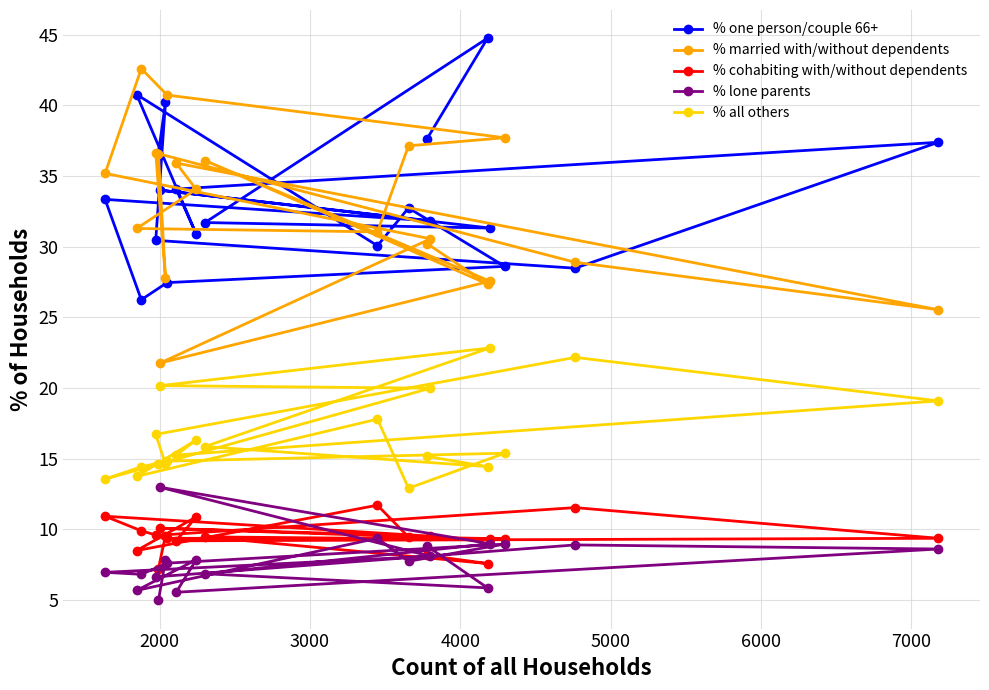

At how many categories does at least one series exceed 38?

5